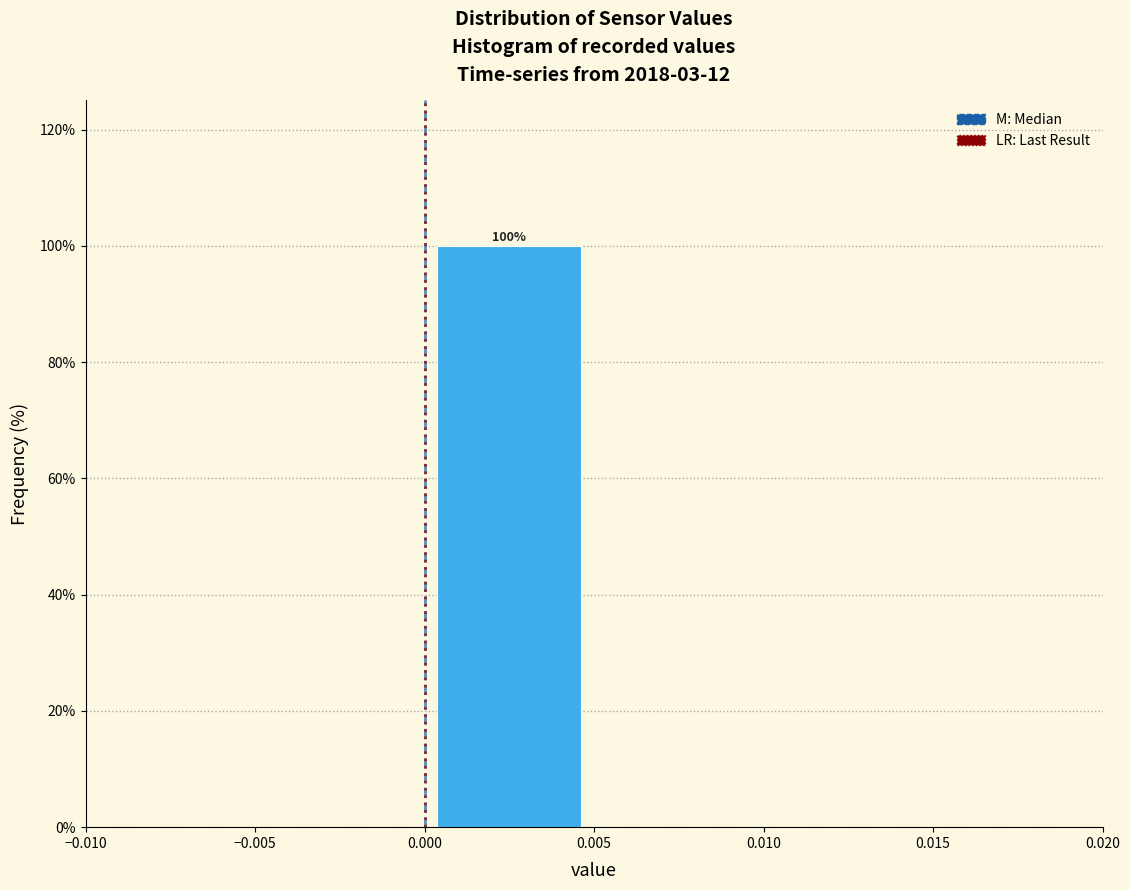

Which range on the x-axis has the tallest bar?

0.000 to 0.005